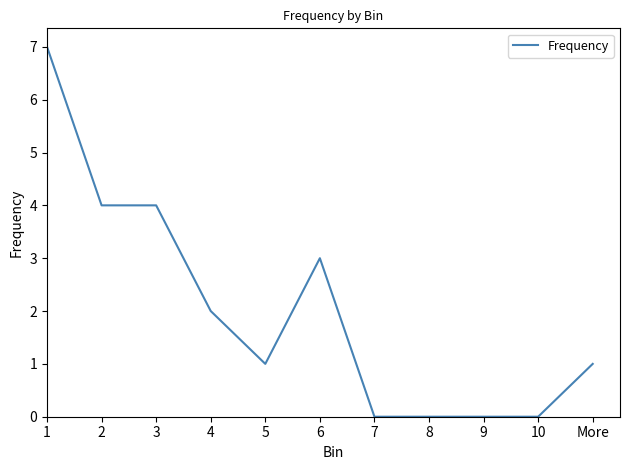

What is the change in value from 3 to 9?

-4